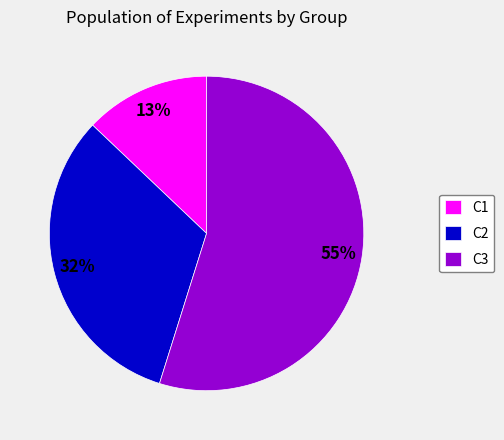

Which category has the biggest portion of the pie?

C3